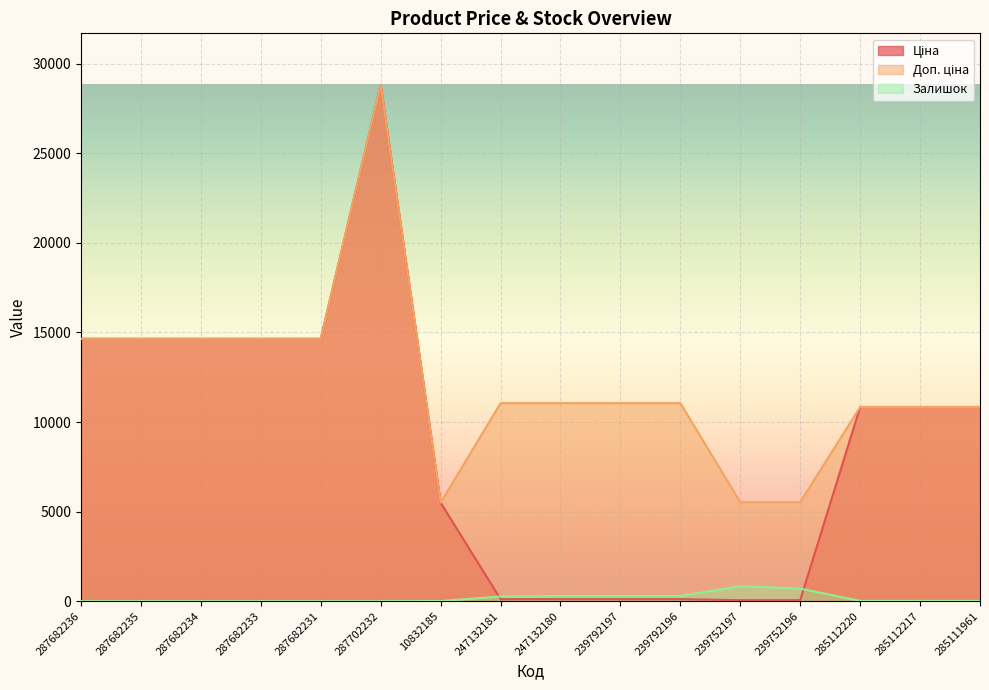

Which series changed the most between 287682234 and 285111961?

Ціна